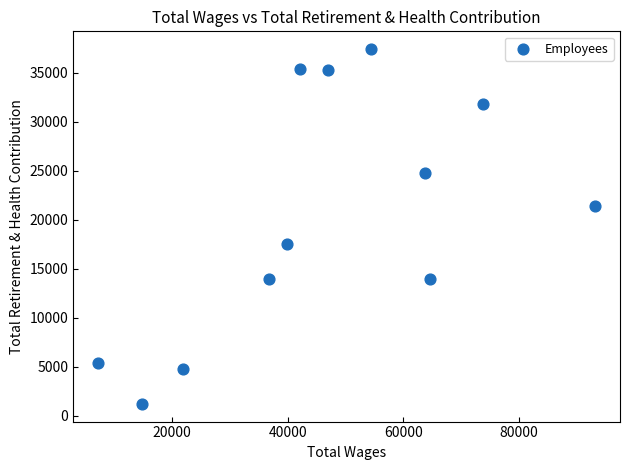

What is the average X value?

46601